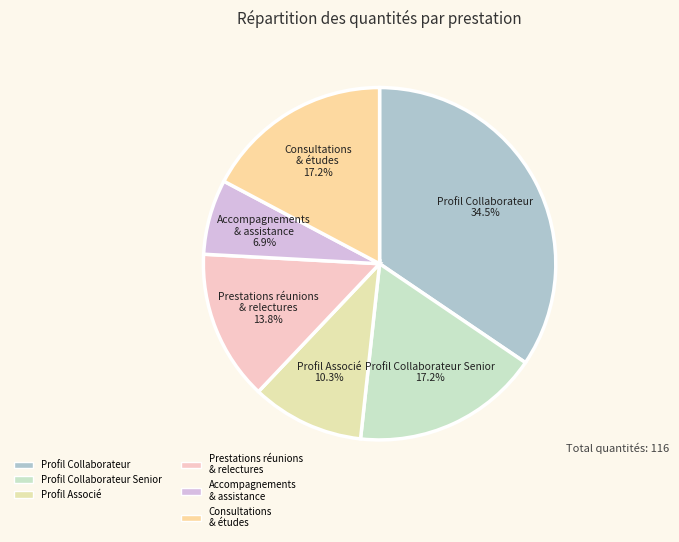

What is the ratio of the value at Profil Associé to the value at Prestations réunions & relectures?

0.7